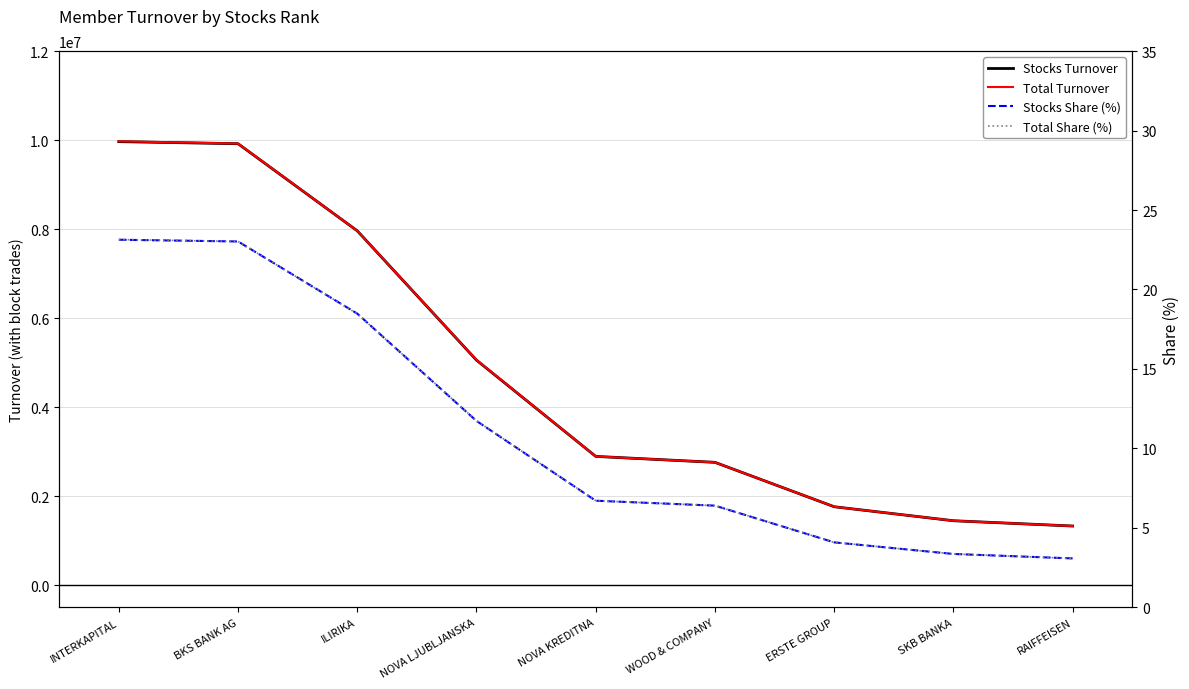

What is the label of the 3rd point from the left?

ILIRIKA